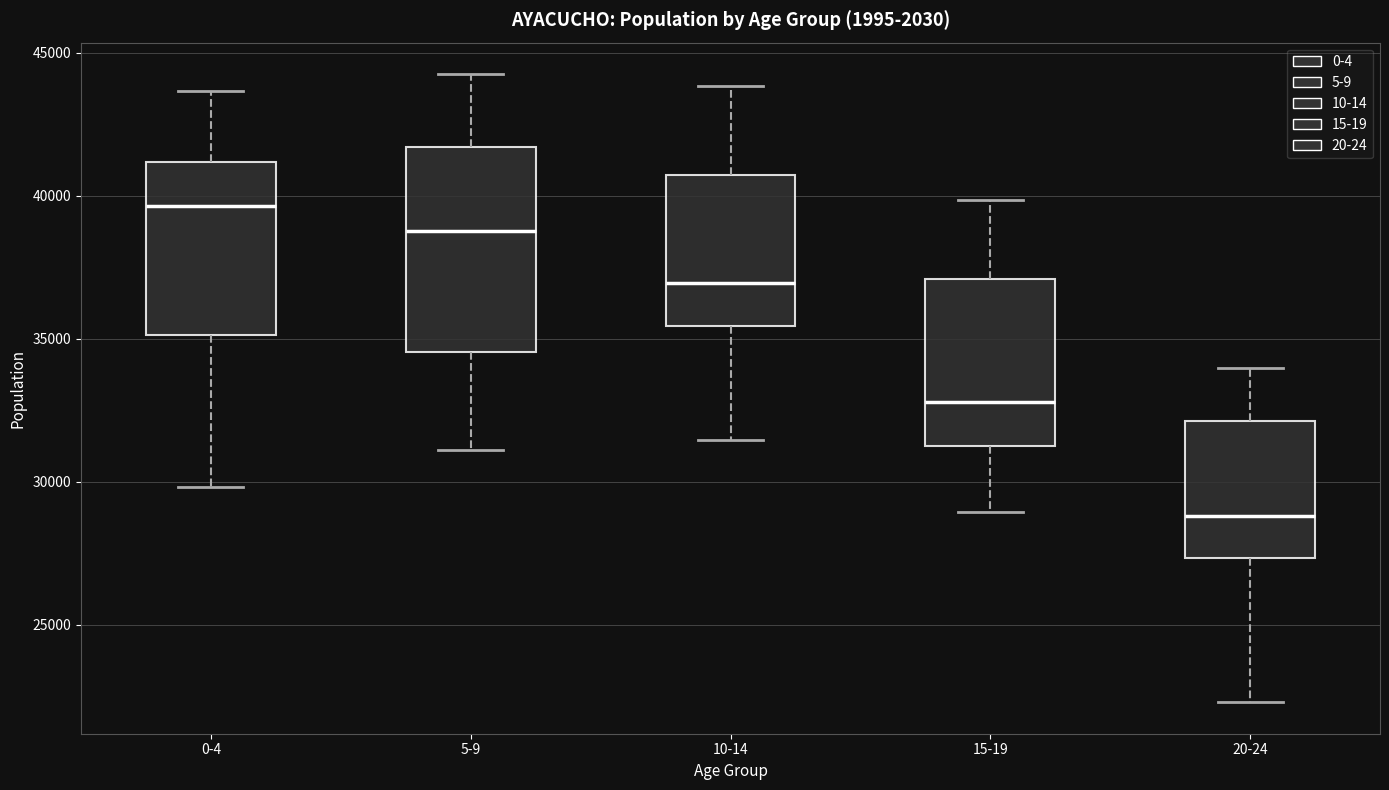

Comparing the boxes themselves (not the whiskers), which one is the tallest?

5-9